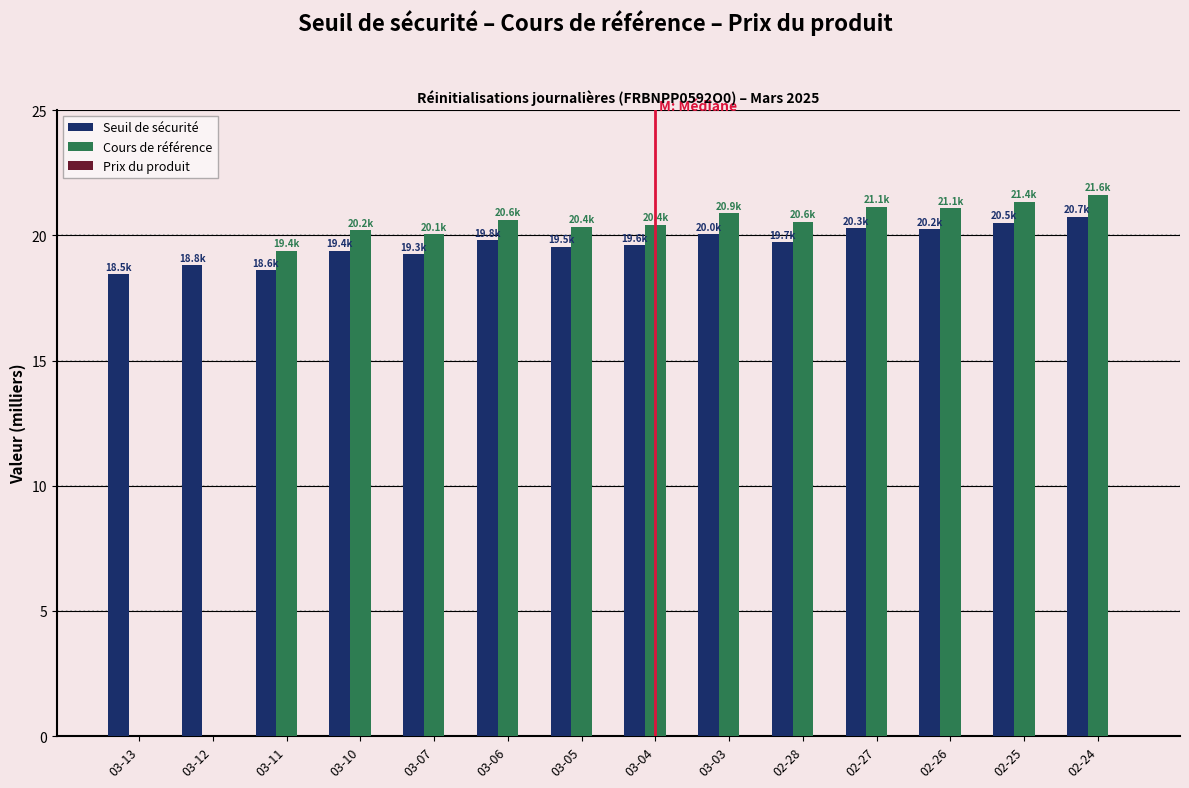

How many distinct data groups are displayed?

2